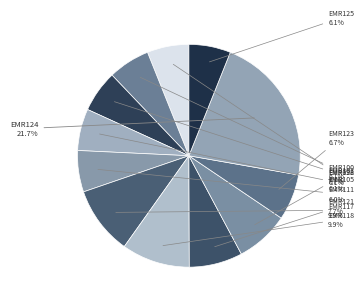

Count the number of slices in the pie.

12